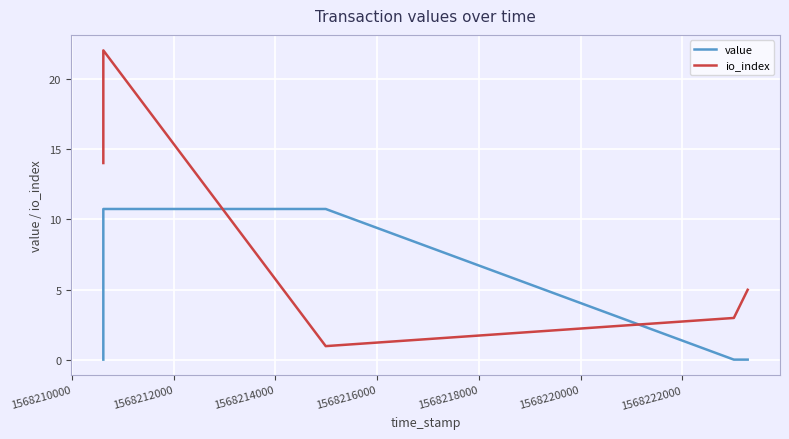

Is the value of io_index at 1568218000 greater than the value of value at 1568210000?

Yes